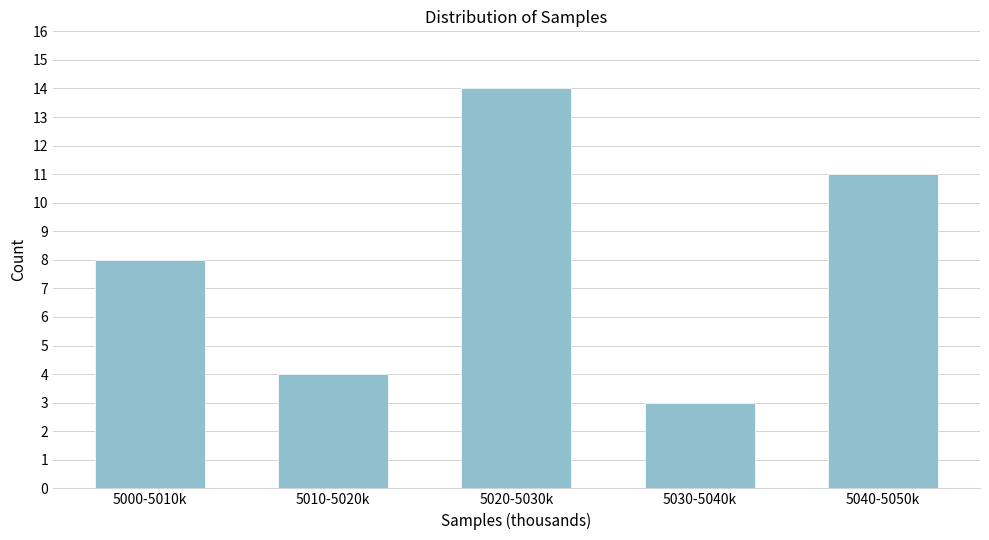

Reading right to left, transcribe all the data shown in this chart.

11	3	14	4	8